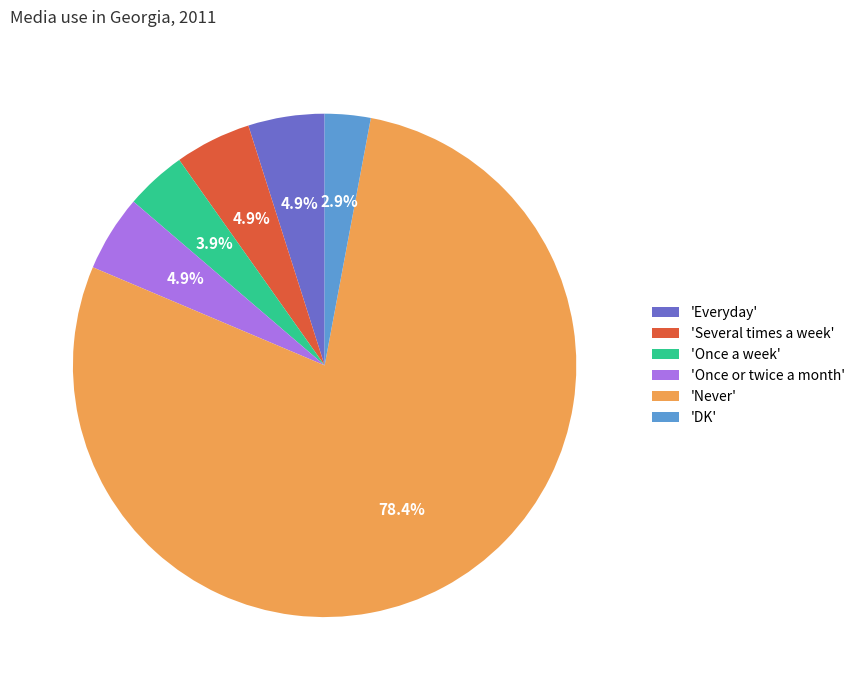

Is 'Never' the majority of the pie?

Yes